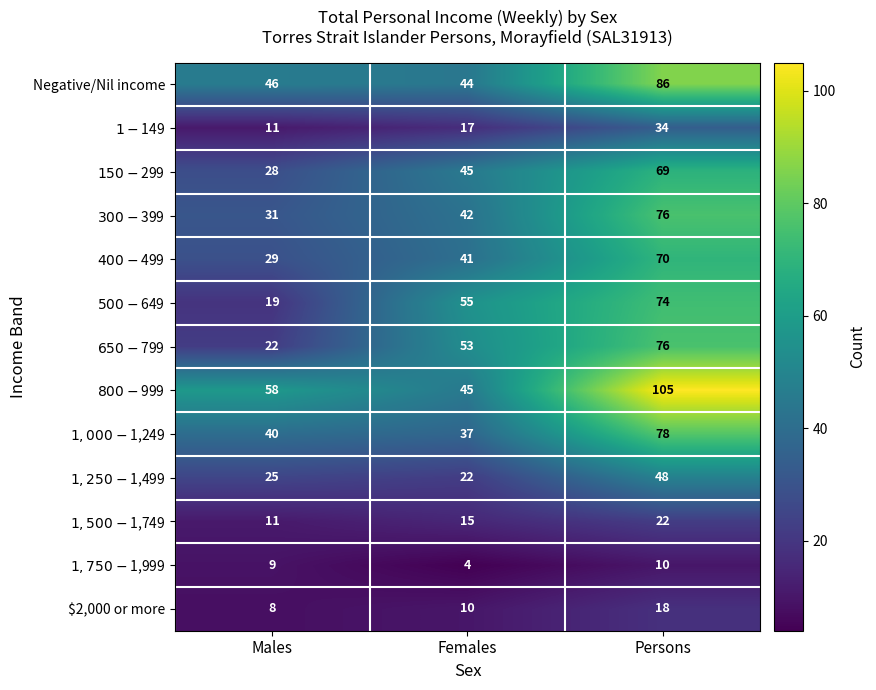

At how many categories does at least one series exceed 79?

1